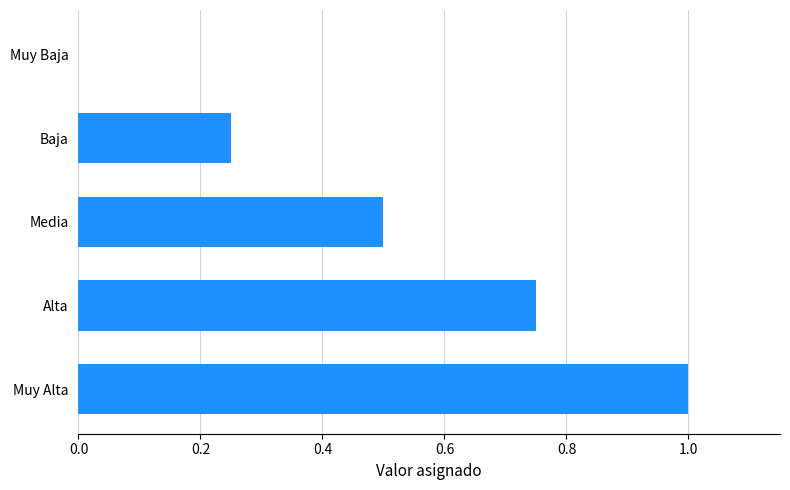

Is it true that the value at Baja is 0.4?

False